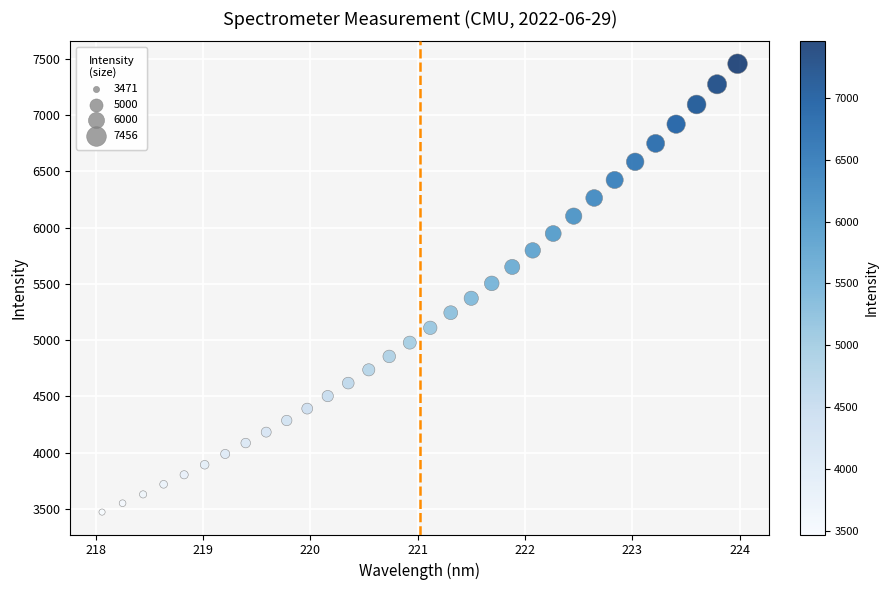

What is the range of X values (max minus min)?

5.9